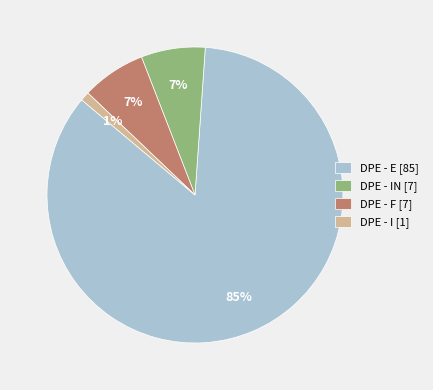

How many slices are in this pie chart?

4